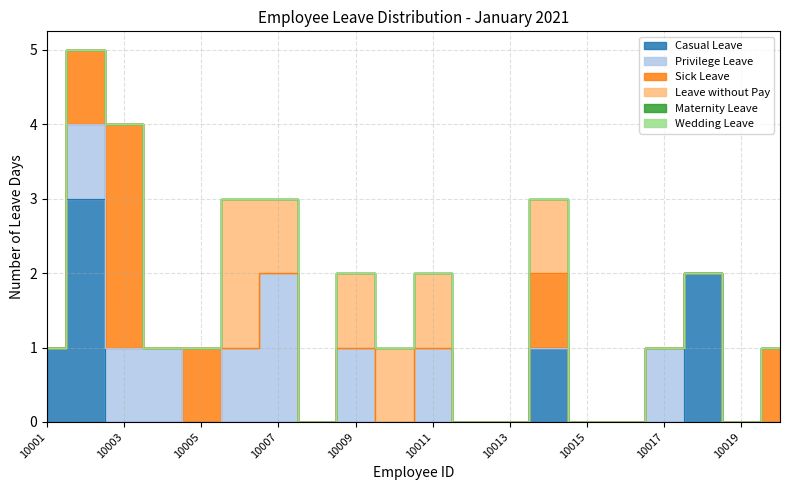

Rank the series at 10013 from highest to lowest value.

Casual Leave, Privilege Leave, Sick Leave, Leave without Pay, Maternity Leave, Wedding Leave